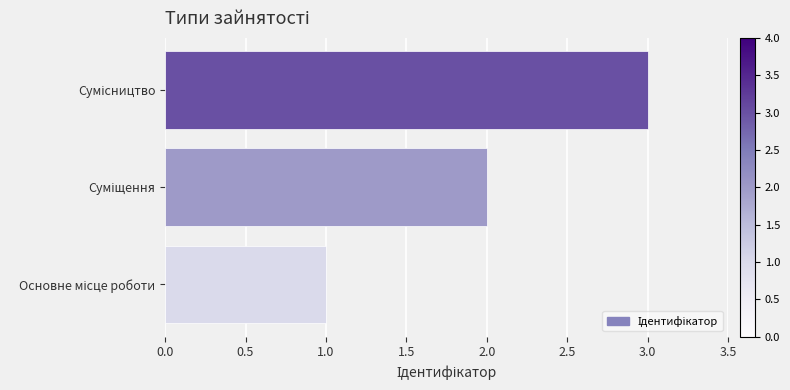

What is the greatest value displayed?

3